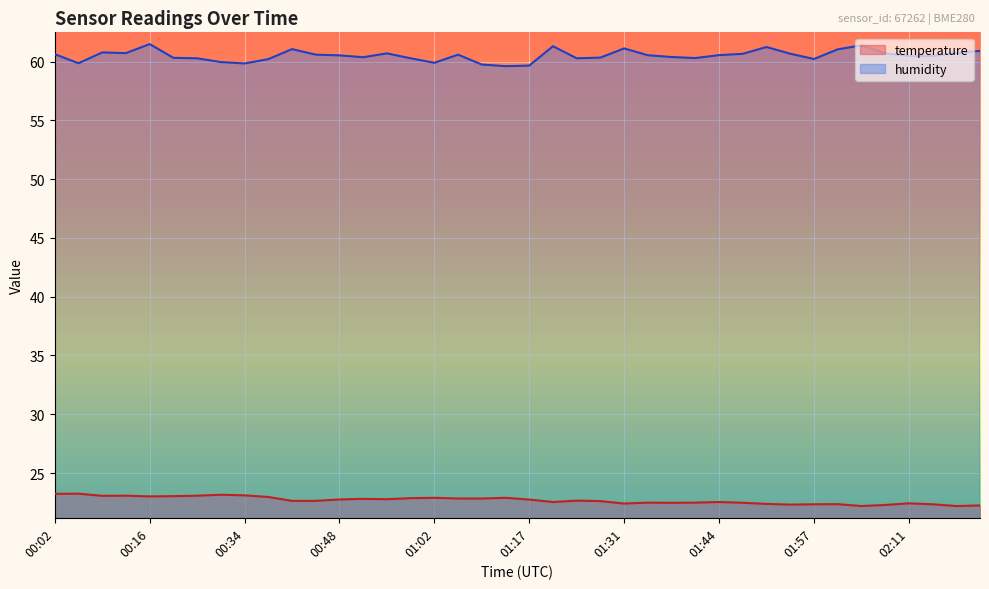

What is the value of the humidity point at the 33rd from the left?

60.2